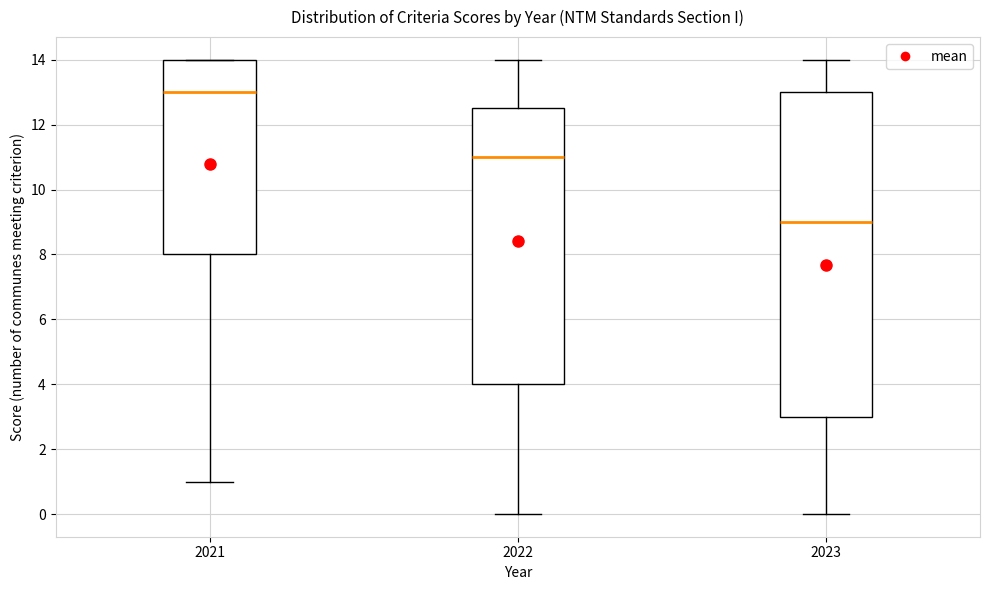

Reading left to right, transcribe this box plot: for each box, give where its median line is, the range the box spans, and where its two whiskers end, as read against the y-axis. The values are not printed on the chart, so give them approximately, as read against the axis.

2021: median 13.0, box 8.0 to 14.0, whiskers 1.0 to 14.0
2022: median 11.0, box 4.0 to 12.6, whiskers 0.0 to 14.0
2023: median 9.0, box 3.0 to 13.0, whiskers 0.0 to 14.0